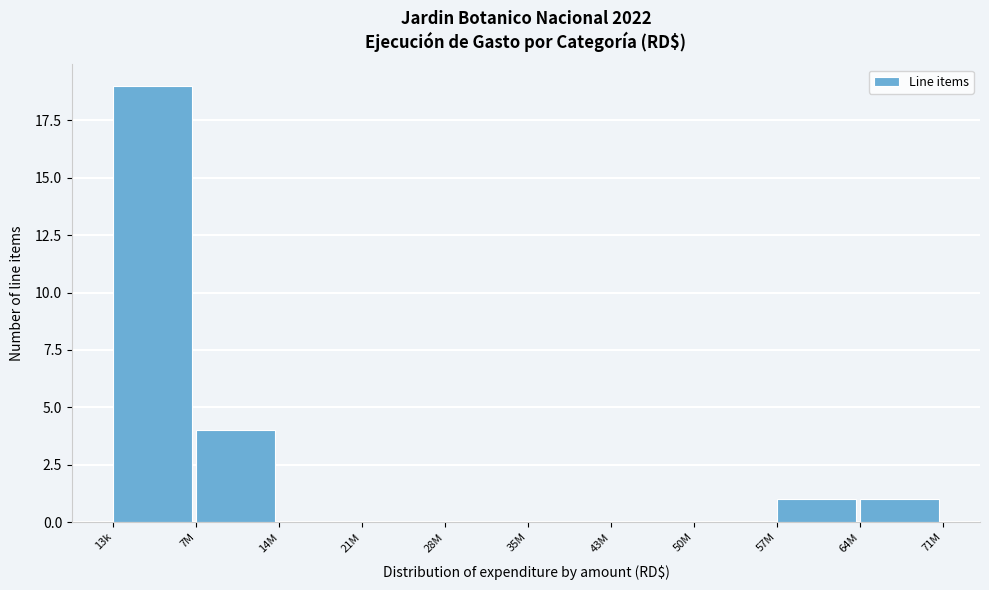

Reading left to right, what are all the values shown in this chart?

13k=19	7M=4	14M=0	21M=0	28M=0	35M=0	43M=0	50M=0	57M=1	64M=1